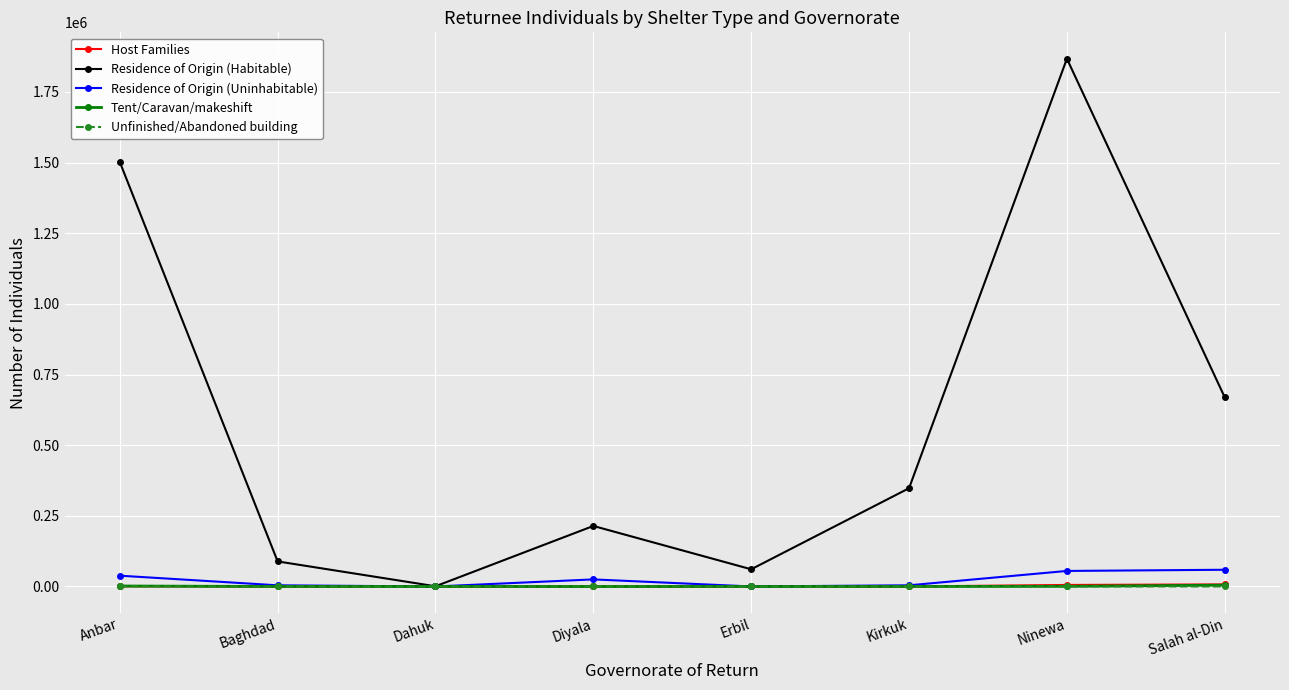

How many values in the Residence of Origin (Uninhabitable) series are below 25062?

4